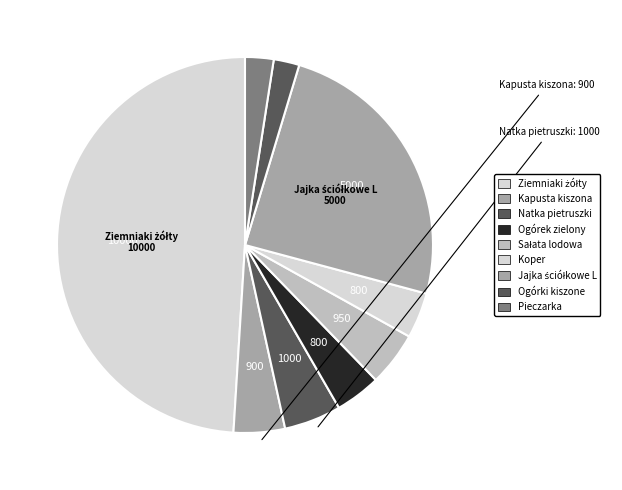

True or false: Pieczarka accounts for 15% of the total.

False